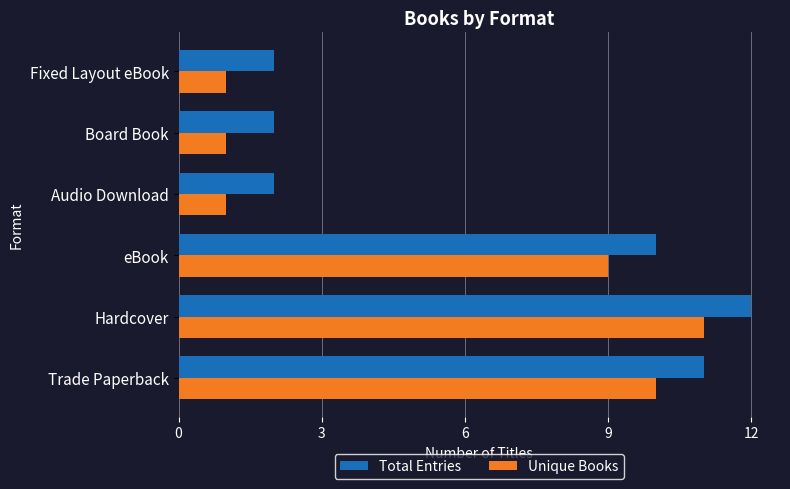

How many groups of bars are there?

6